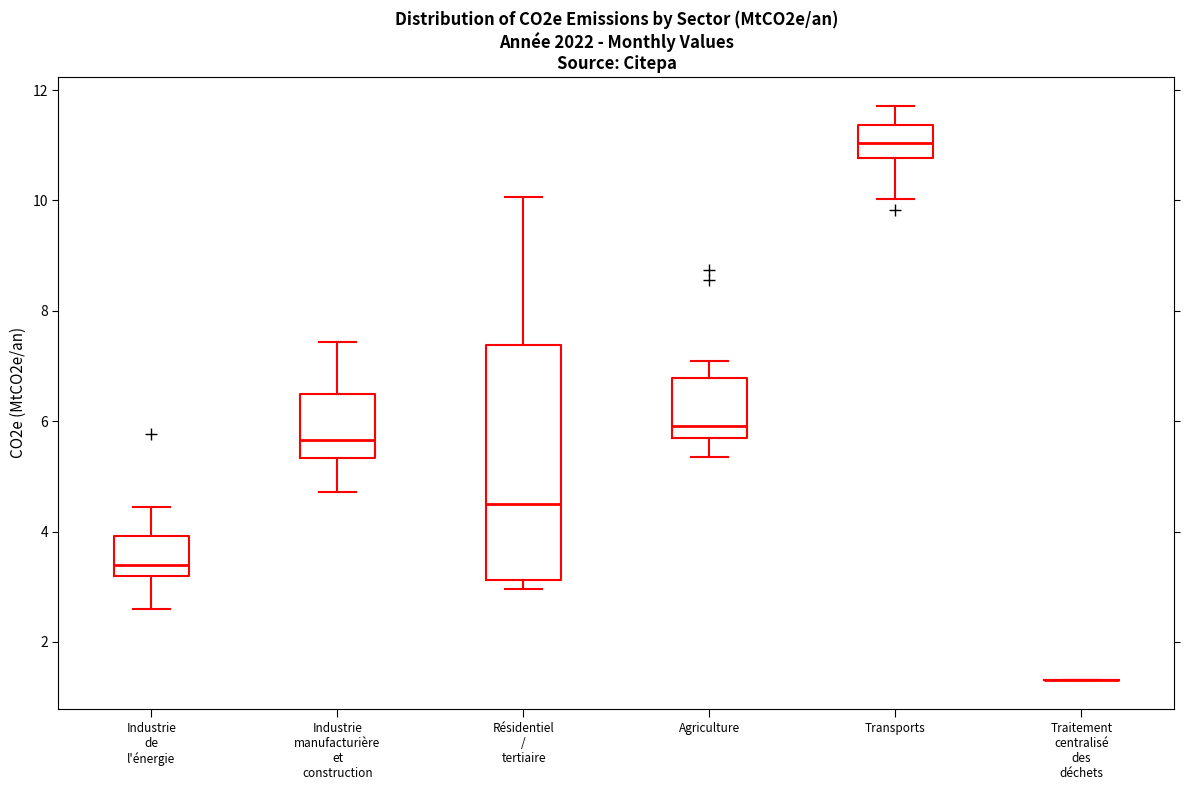

Reading left to right, read every box against the y-axis: the position of its median line, the range the box covers, and the ends of its whiskers. The values are not printed on the chart, so give them approximately, as read against the axis.

Industrie de l'énergie: median 3.4, box 3.2 to 4.0, whiskers 2.6 to 4.4
Industrie manufacturière et construction: median 5.6, box 5.4 to 6.4, whiskers 4.8 to 7.4
Résidentiel / tertiaire: median 4.4, box 3.2 to 7.4, whiskers 3.0 to 10.0
Agriculture: median 6.0, box 5.6 to 6.8, whiskers 5.4 to 7.0
Transports: median 11.0, box 10.8 to 11.4, whiskers 10.0 to 11.8
Traitement centralisé des déchets: box collapsed to a line at 1.4, whiskers 1.4 to 1.4